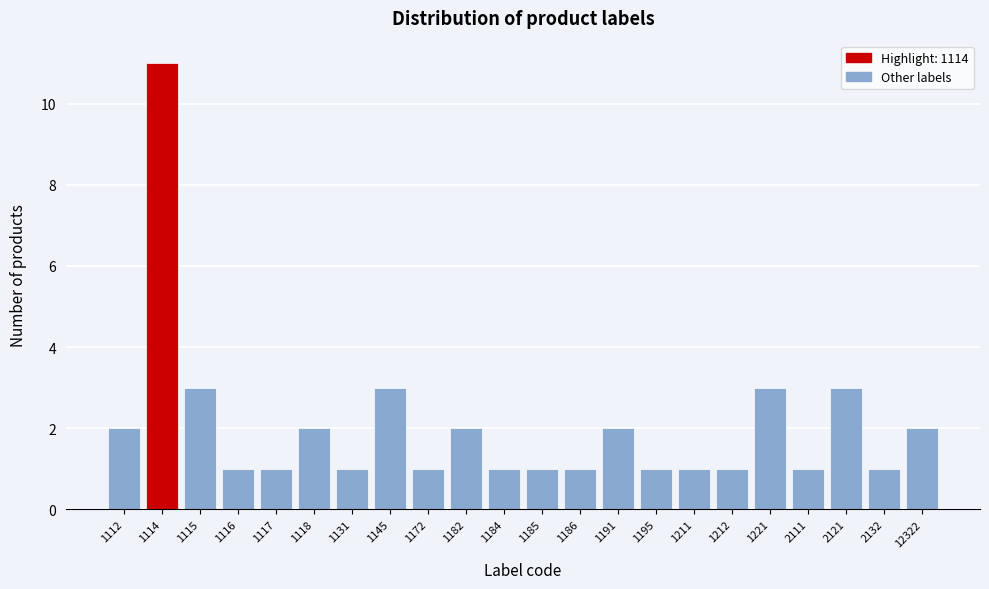

Reading left to right, list all the values displayed in this chart.

1112=2	1114=11	1115=3	1116=1	1117=1	1118=2	1131=1	1145=3	1172=1	1182=2	1184=1	1185=1	1186=1	1191=2	1195=1	1211=1	1212=1	1221=3	2111=1	2121=3	2132=1	12322=2